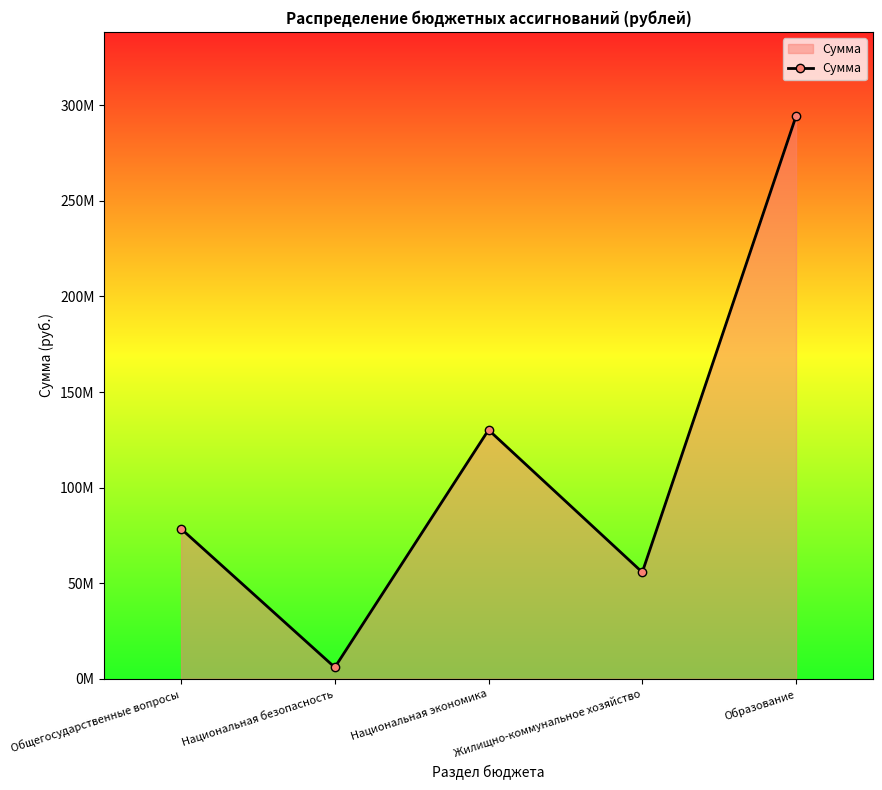

What is the average value?

112912140.5